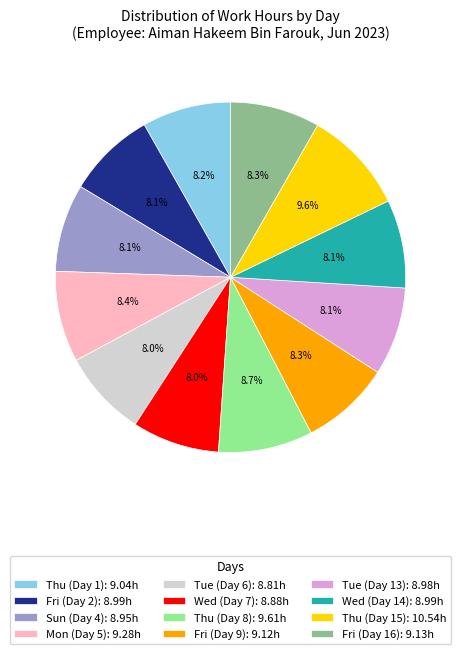

How much of the chart is everything except Tue (Day 6)?

92.0%